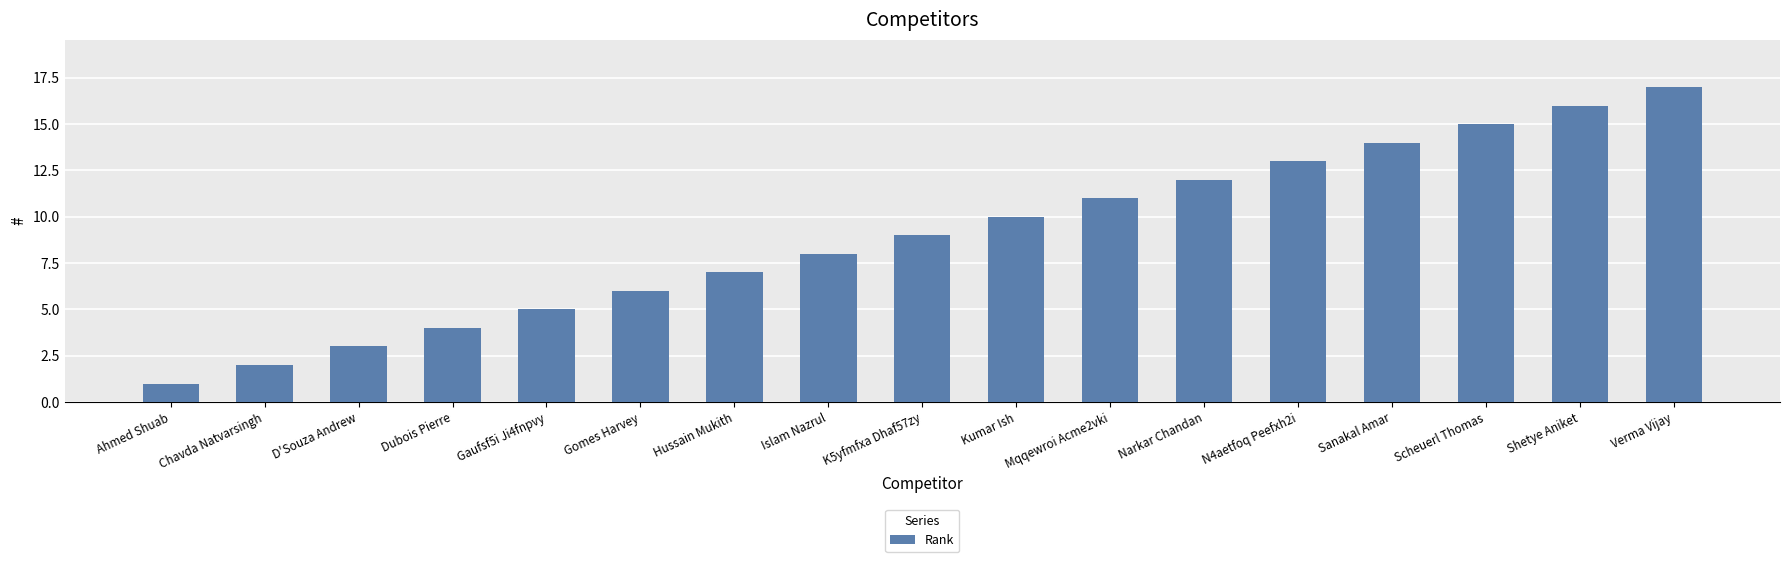

True or false: the data shows 12 at Narkar Chandan.

True